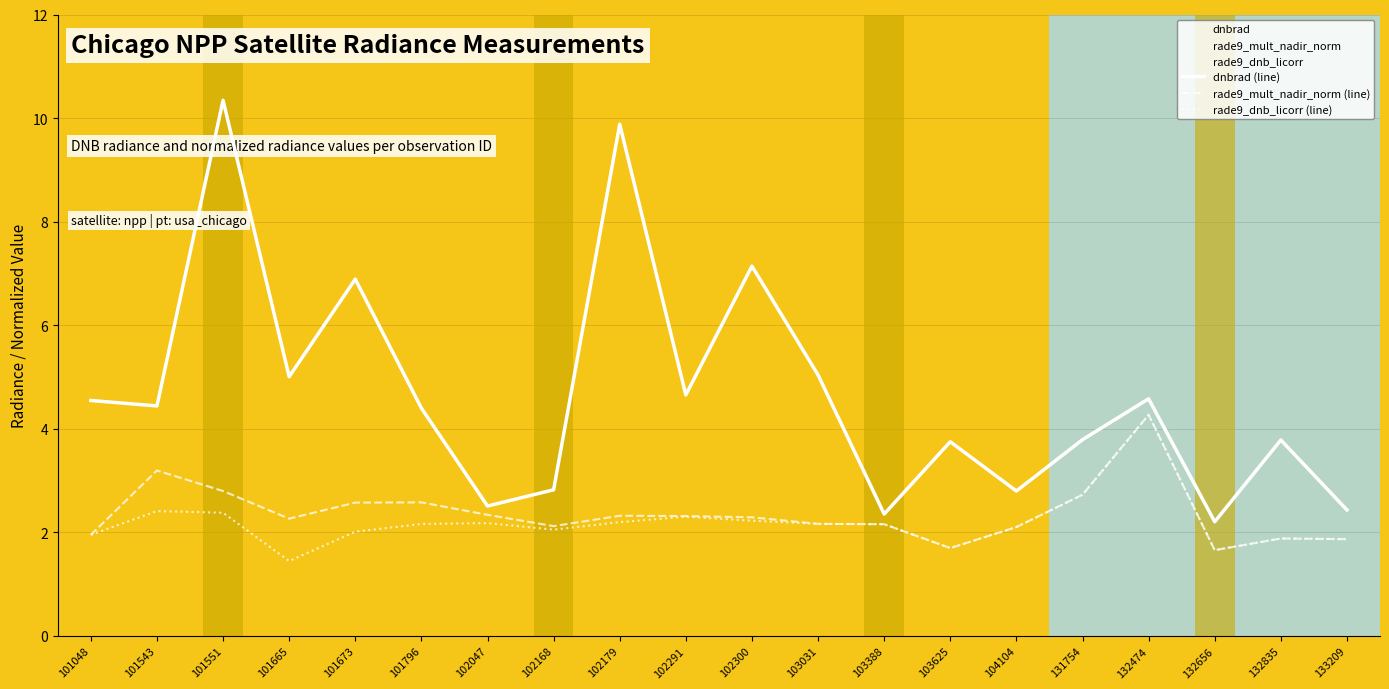

Between 101543 and 132835, which series saw the biggest shift?

rade9_mult_nadir_norm (line)